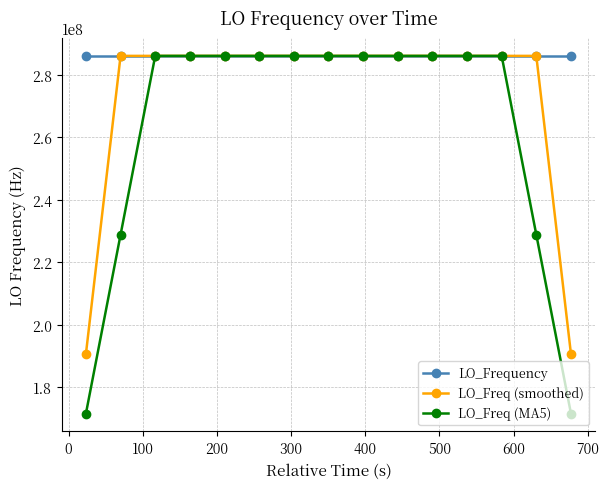

Which series has the largest total across all categories?

LO_Frequency